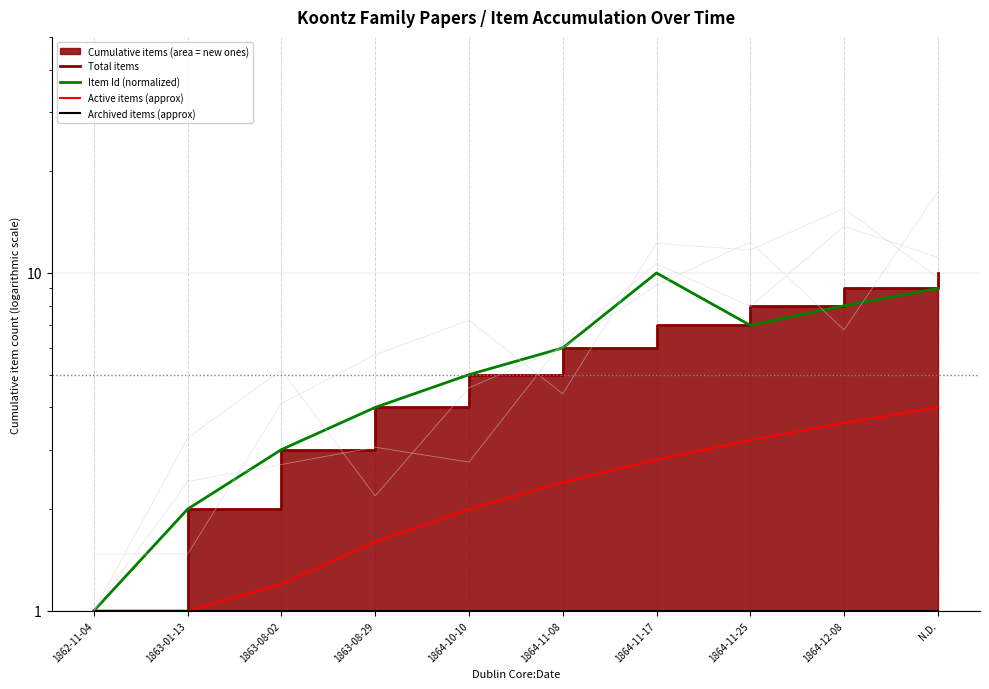

Reading left to right, list all the values displayed in this chart.

Total items: 1862-11-04=1.0	1863-01-13=2.0	1863-08-02=3.0	1863-08-29=4.0	1864-10-10=5.0	1864-11-08=6.0	1864-11-17=7.0	1864-11-25=8.0	1864-12-08=9.0	N.D.=10.0
Item Id (normalized): 1862-11-04=1.0	1863-01-13=2.0	1863-08-02=3.0	1863-08-29=4.0	1864-10-10=5.0	1864-11-08=6.0	1864-11-17=10.0	1864-11-25=7.0	1864-12-08=8.0	N.D.=9.0
Active items (approx): 1862-11-04=1.0	1863-01-13=1.0	1863-08-02=1.2	1863-08-29=1.6	1864-10-10=2.0	1864-11-08=2.4	1864-11-17=2.8	1864-11-25=3.2	1864-12-08=3.6	N.D.=4.0
Archived items (approx): 1862-11-04=1.0	1863-01-13=1.0	1863-08-02=1.0	1863-08-29=1.0	1864-10-10=1.0	1864-11-08=1.0	1864-11-17=1.0	1864-11-25=1.0	1864-12-08=1.0	N.D.=1.0